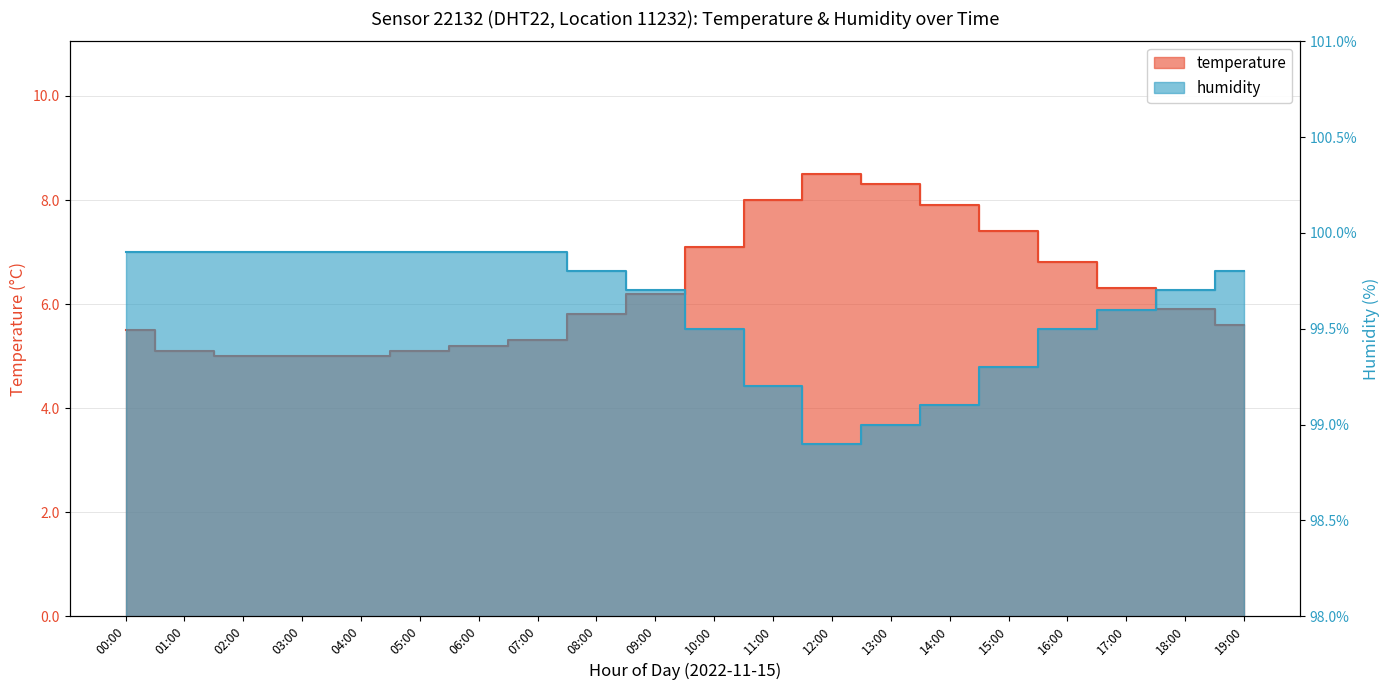

What is the sum of the humidity values at 00:00 and 08:00?

199.7